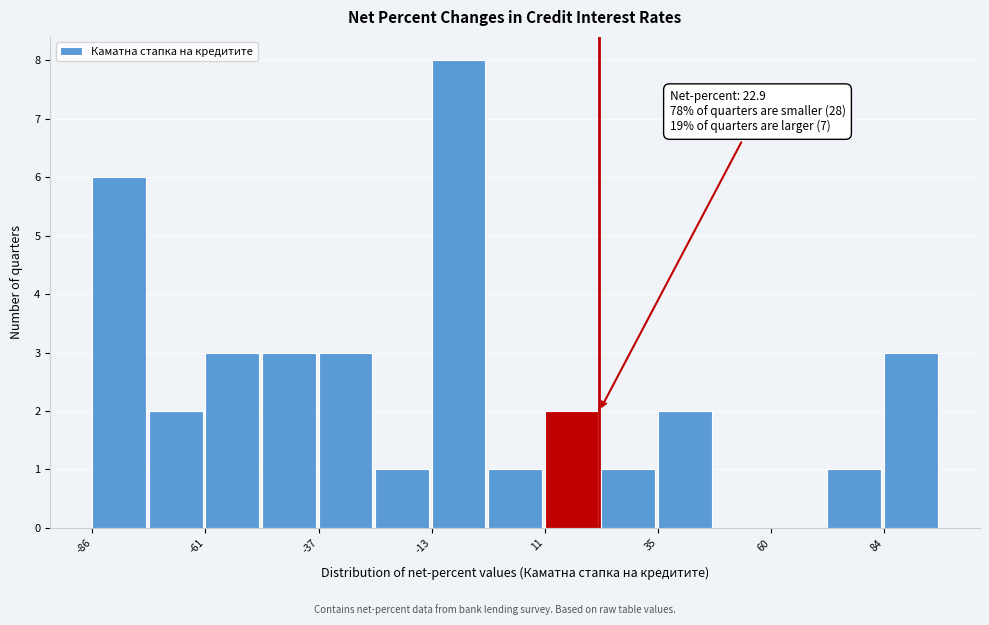

Around what value on the x-axis is the tallest bar? Give the approximate position of its centre, as read against the axis.

-5